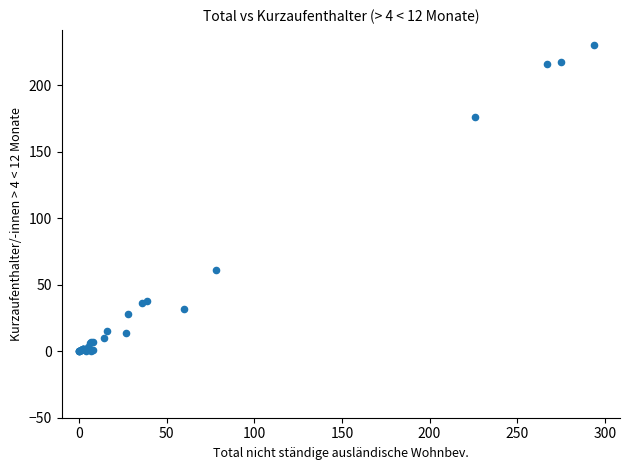

What Y value in the scatter plot is closest to 115?

61